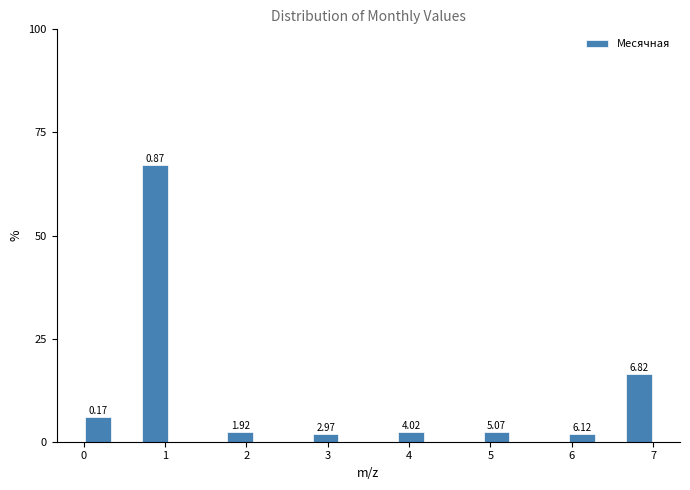

Around what value on the x-axis is the tallest bar? Give the approximate position of its centre, as read against the axis.

0.9